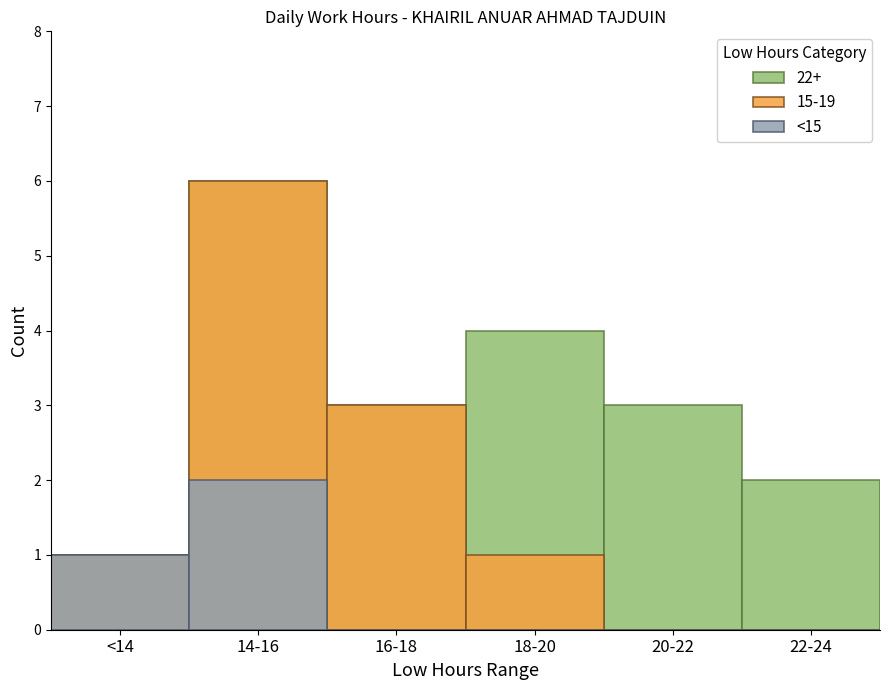

Rank the categories by value from highest to lowest.

14-16, <14, 16-18, 18-20, 20-22, 22-24